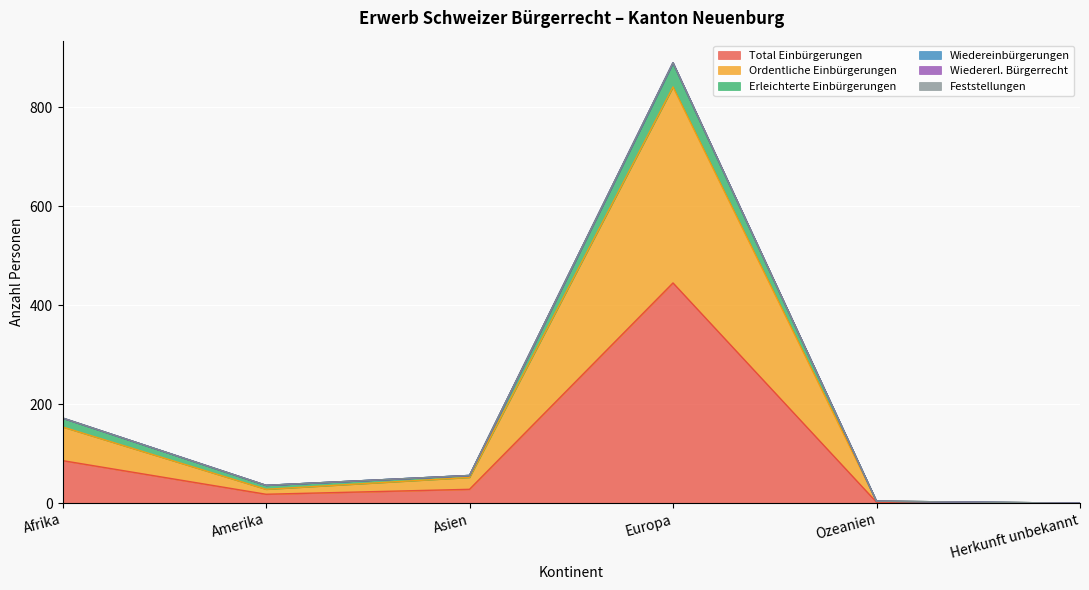

Rank the categories by Wiedereinbürgerungen value from lowest to highest.

Herkunft unbekannt, Ozeanien, Amerika, Asien, Afrika, Europa